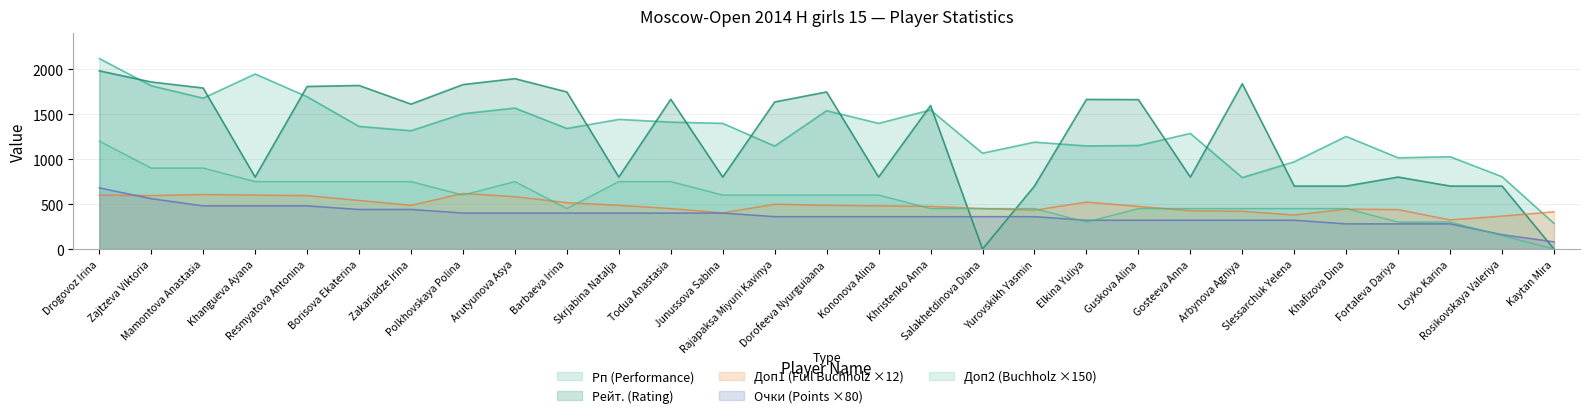

At which category is the sum across all series the highest?

Drogovoz Irina